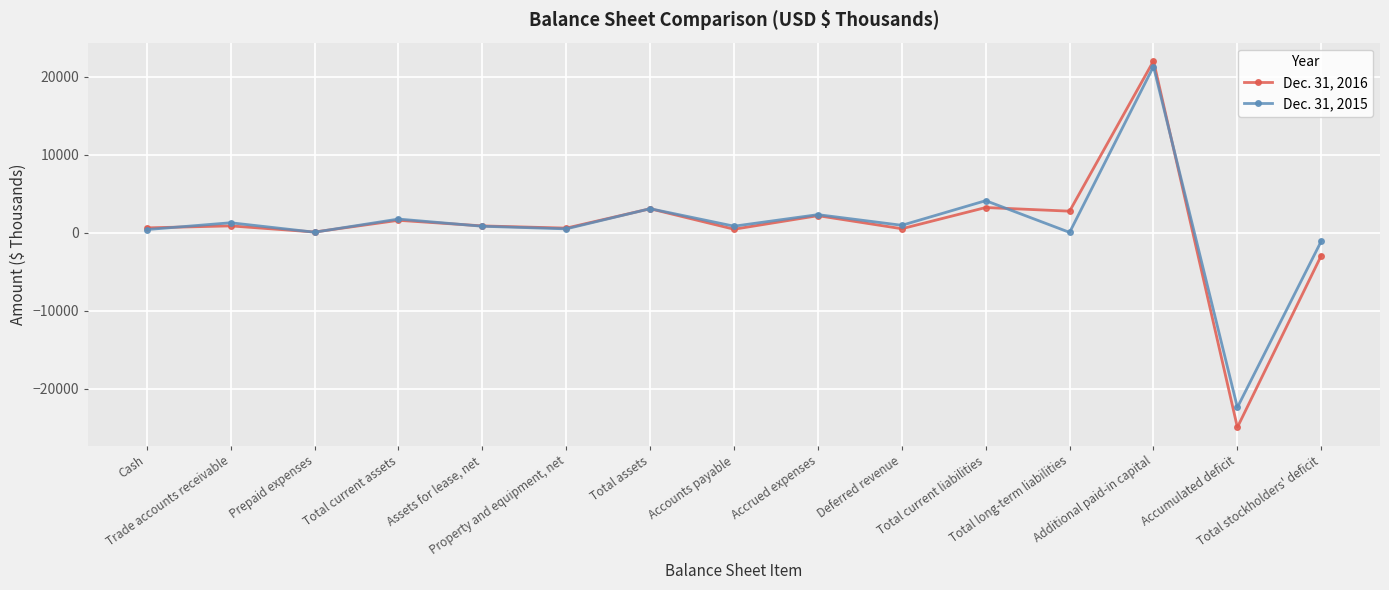

Rank the categories by Dec. 31, 2016 value from highest to lowest.

Additional paid-in capital, Total current liabilities, Total assets, Total long-term liabilities, Accrued expenses, Total current assets, Trade accounts receivable, Assets for lease, net, Cash, Property and equipment, net, Deferred revenue, Accounts payable, Prepaid expenses, Total stockholders' deficit, Accumulated deficit